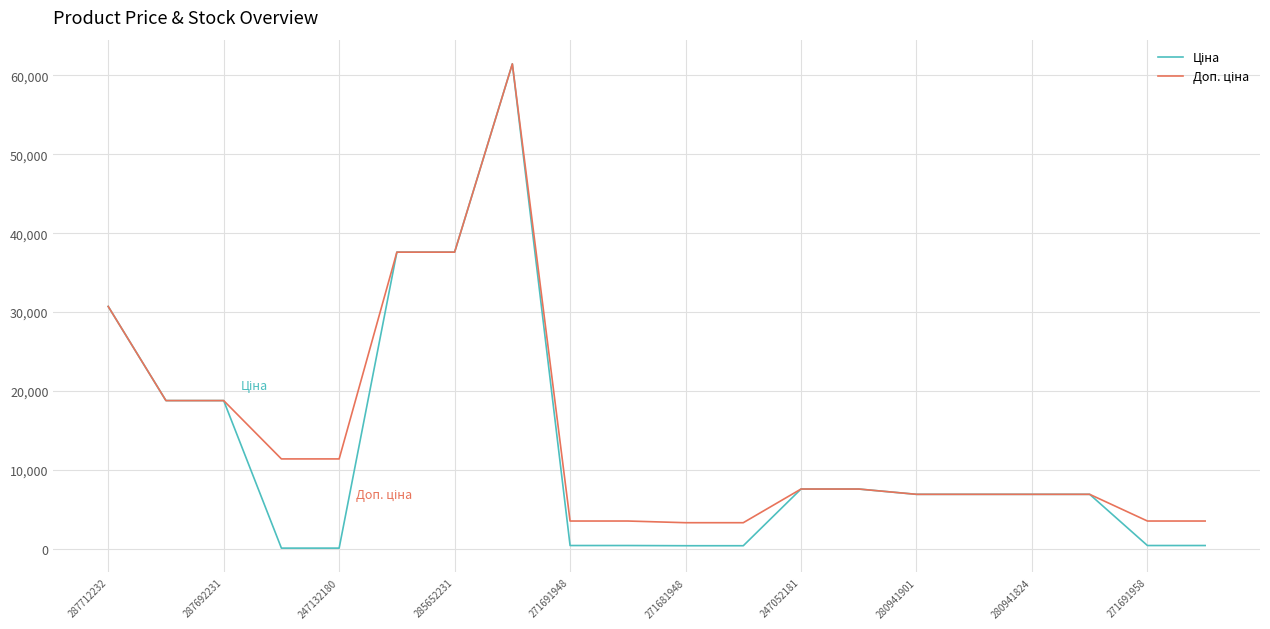

Does the chart have visible grid lines?

Yes